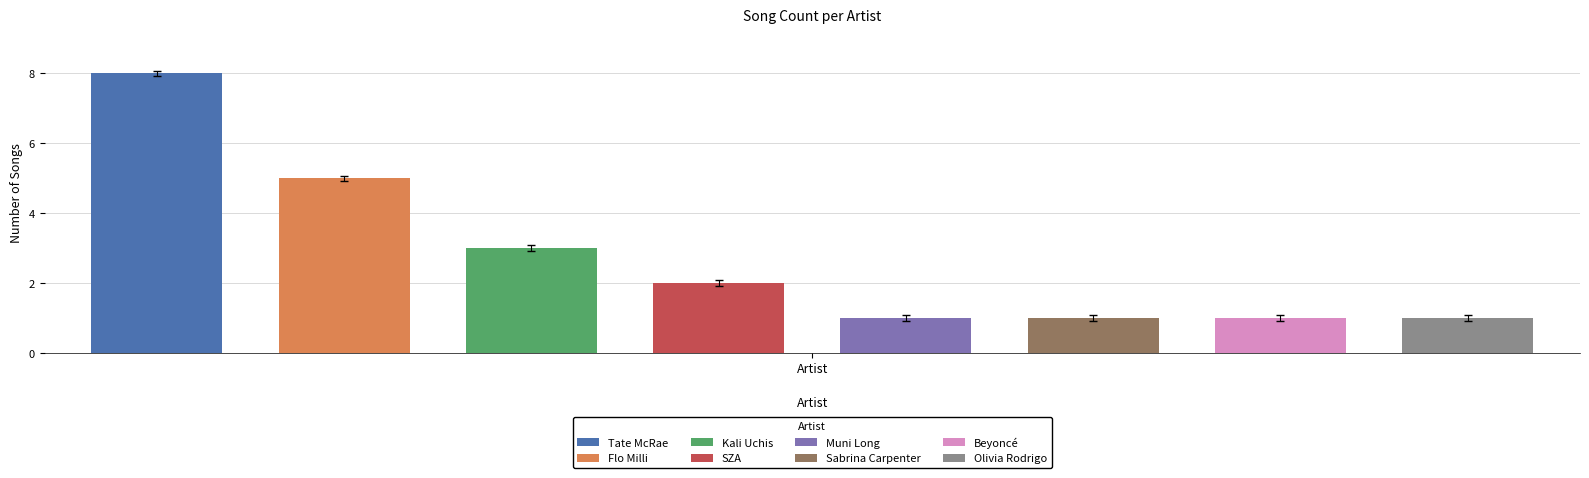

Does the chart contain any negative values?

No